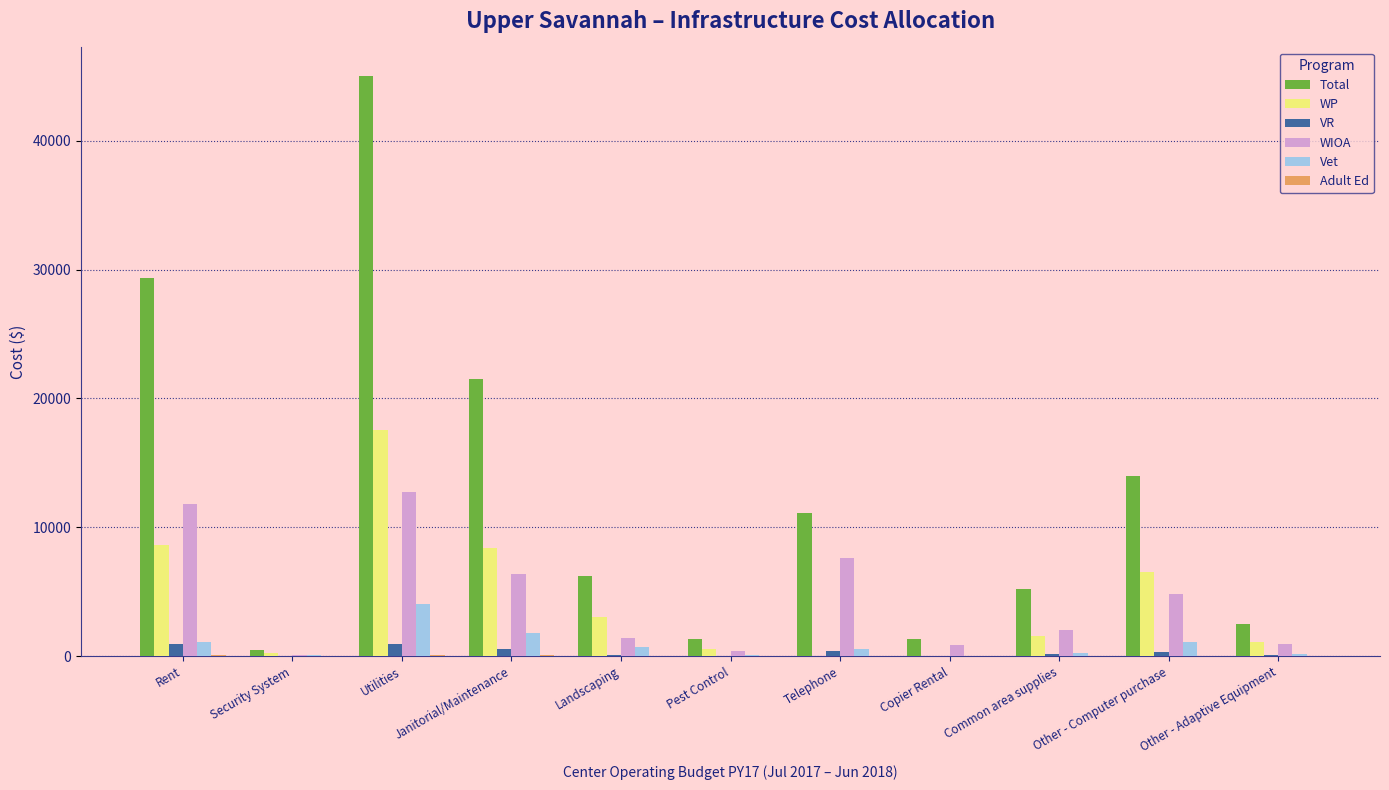

True or false: WIOA has a value of 1439.1 at Landscaping.

True